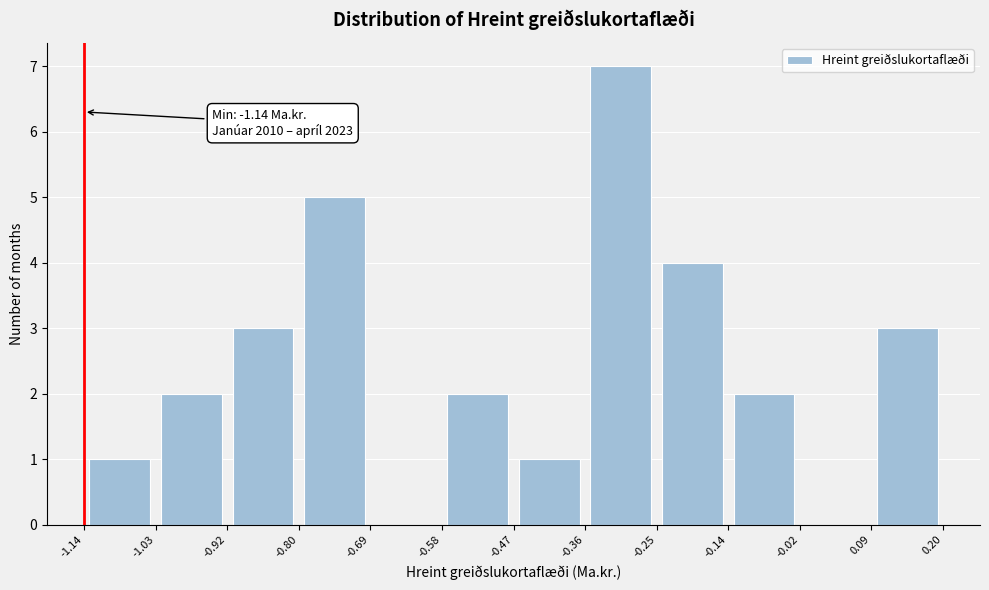

Which range on the x-axis has the tallest bar?

-0.36 to -0.25